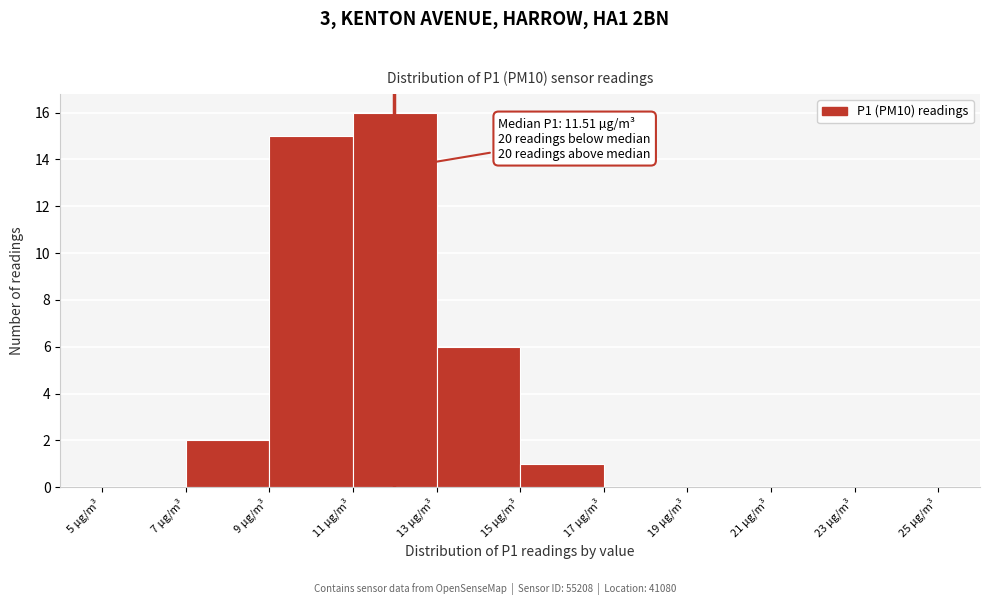

Which range on the x-axis has the tallest bar?

11 to 13